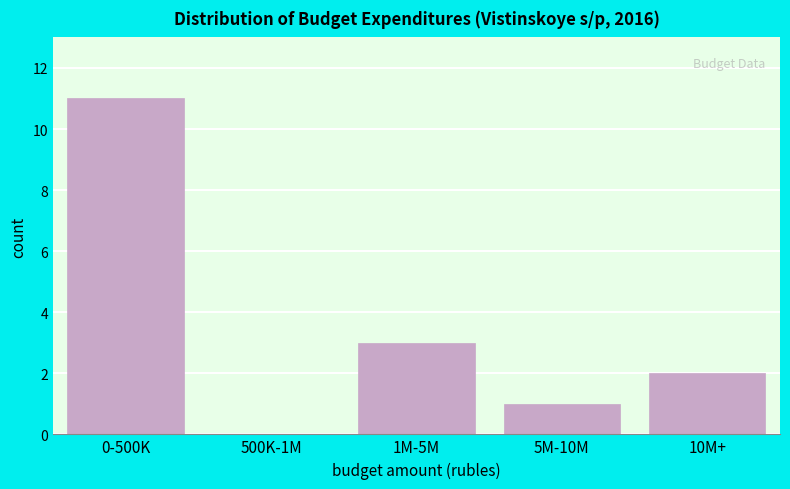

Reading left to right, what are all the values shown in this chart?

0-500K=11	500K-1M=0	1M-5M=3	5M-10M=1	10M+=2